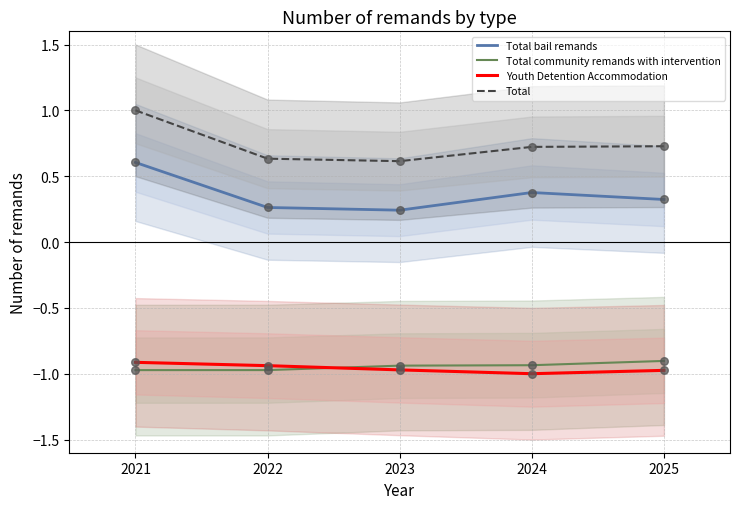

What are all the series names shown in the legend?

Total bail remands, Total community remands with intervention, Youth Detention Accommodation, Total